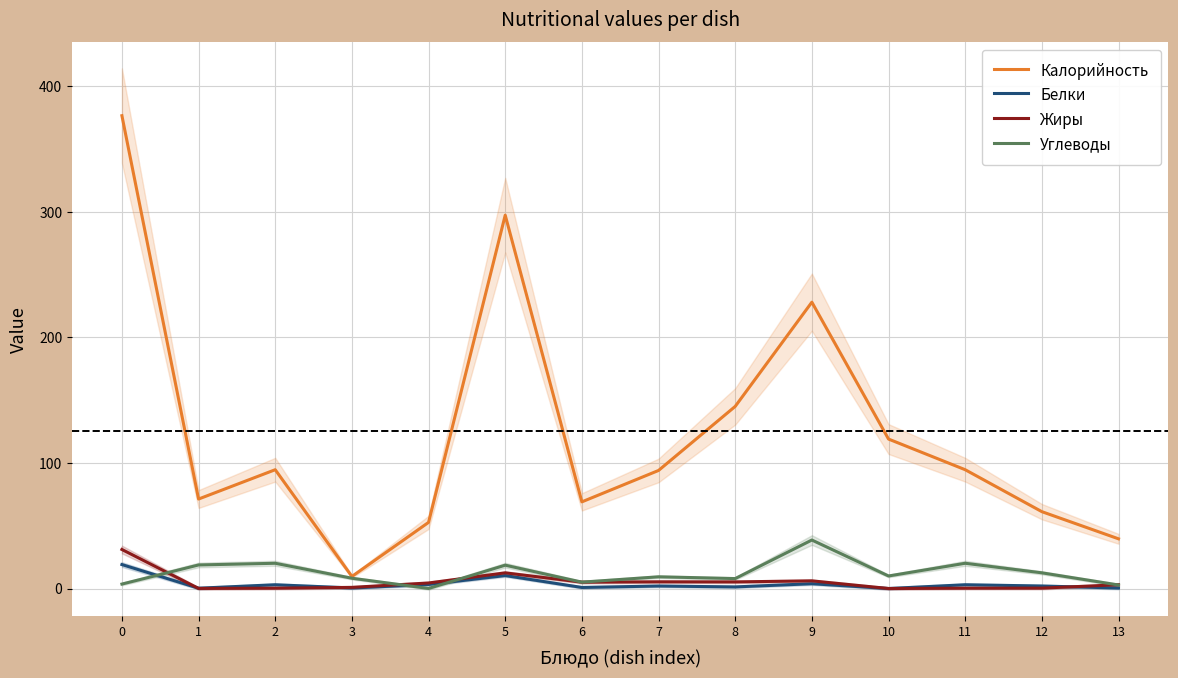

What is the maximum value shown in the chart?

376.5